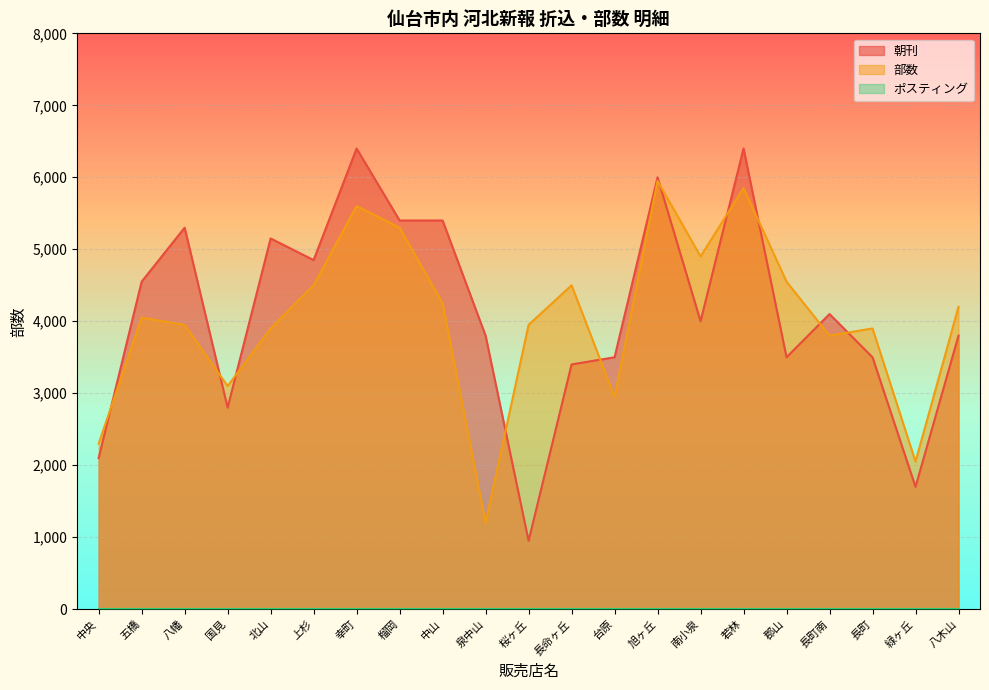

At how many categories does at least one series exceed 6073?

2